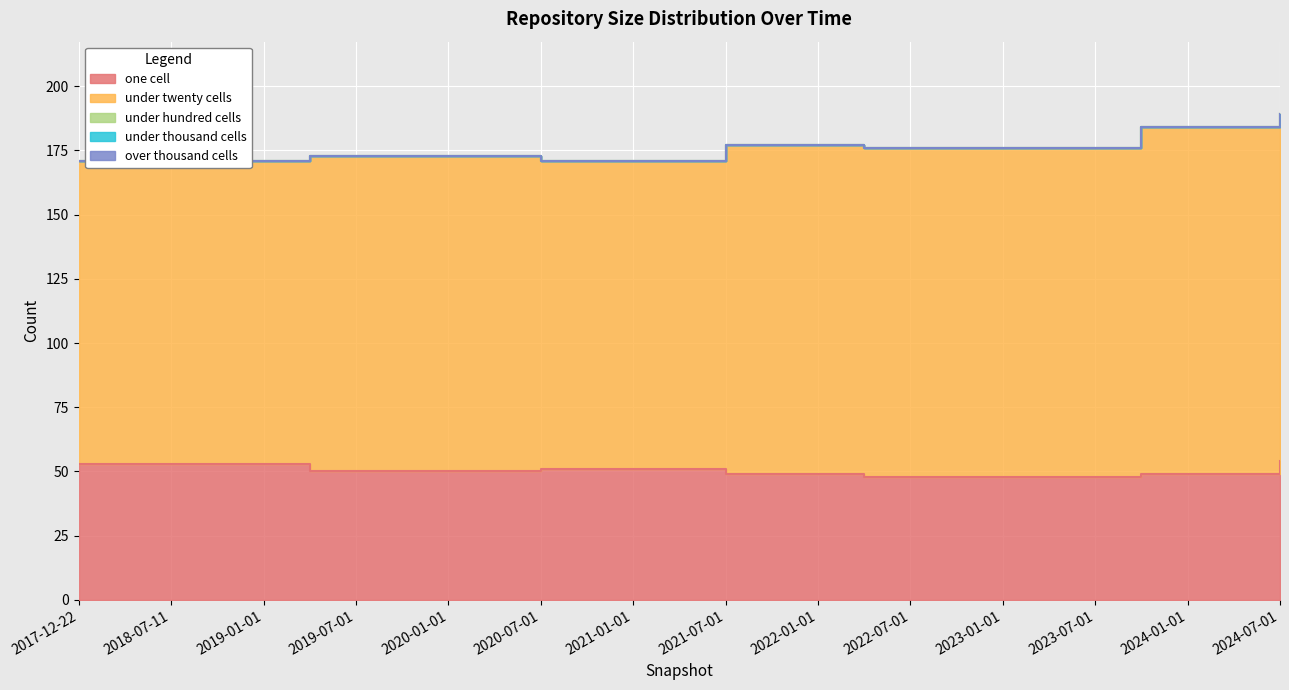

True or false: under_hundred_cells and over_thousand_cells cross at least once.

False